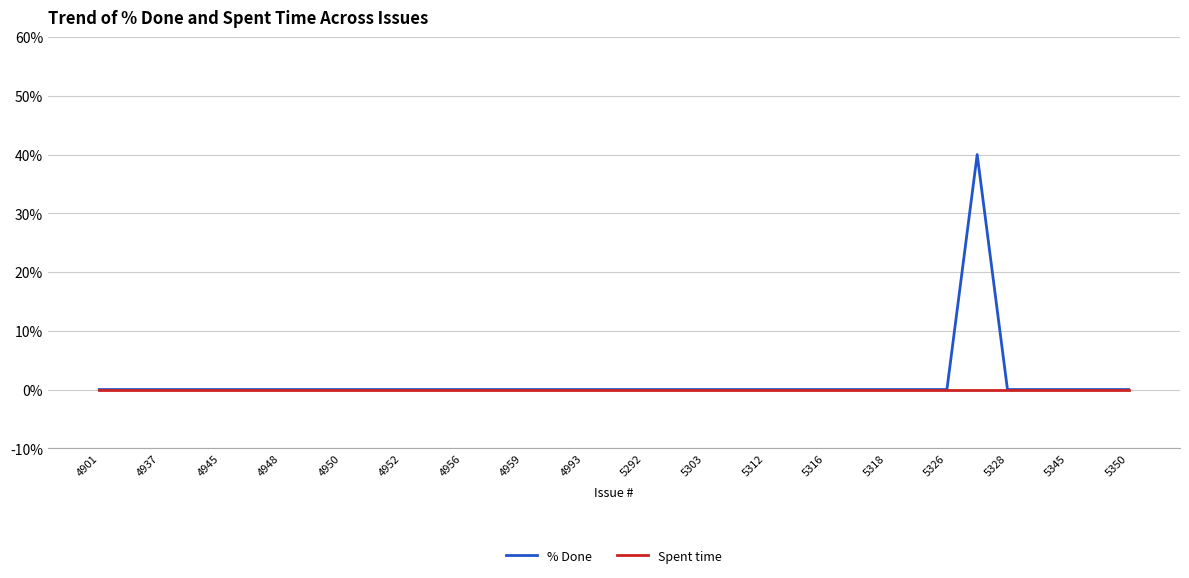

What is the sum of all % Done values?

40